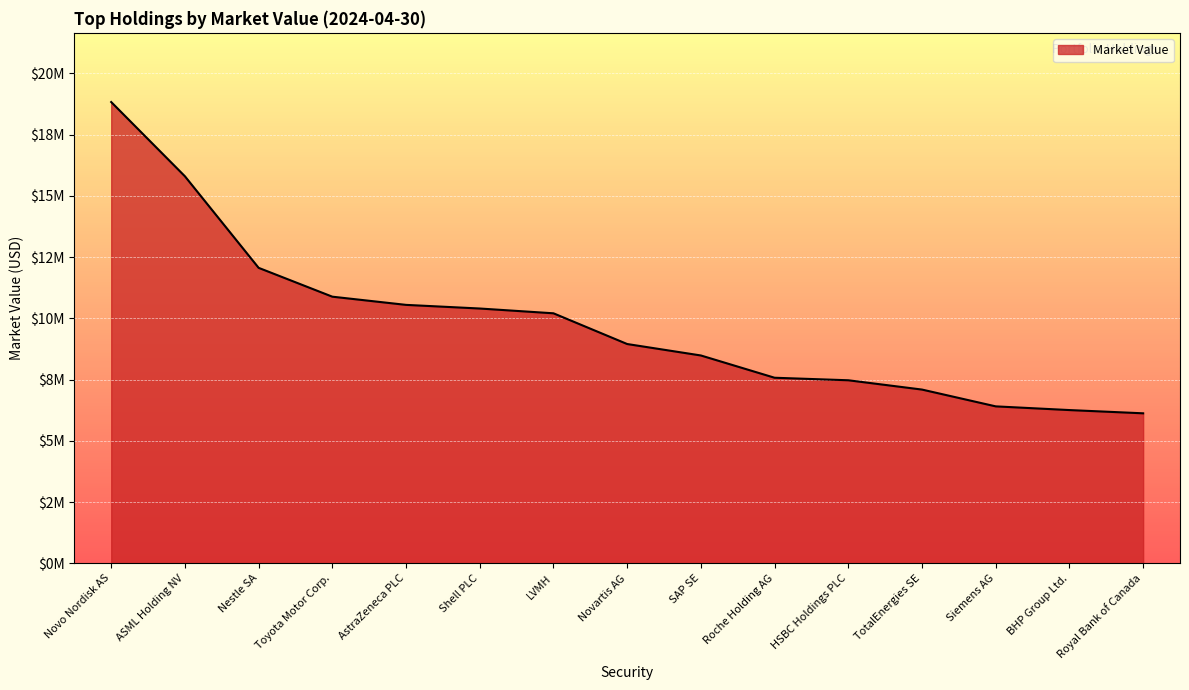

Does the chart have visible grid lines?

Yes